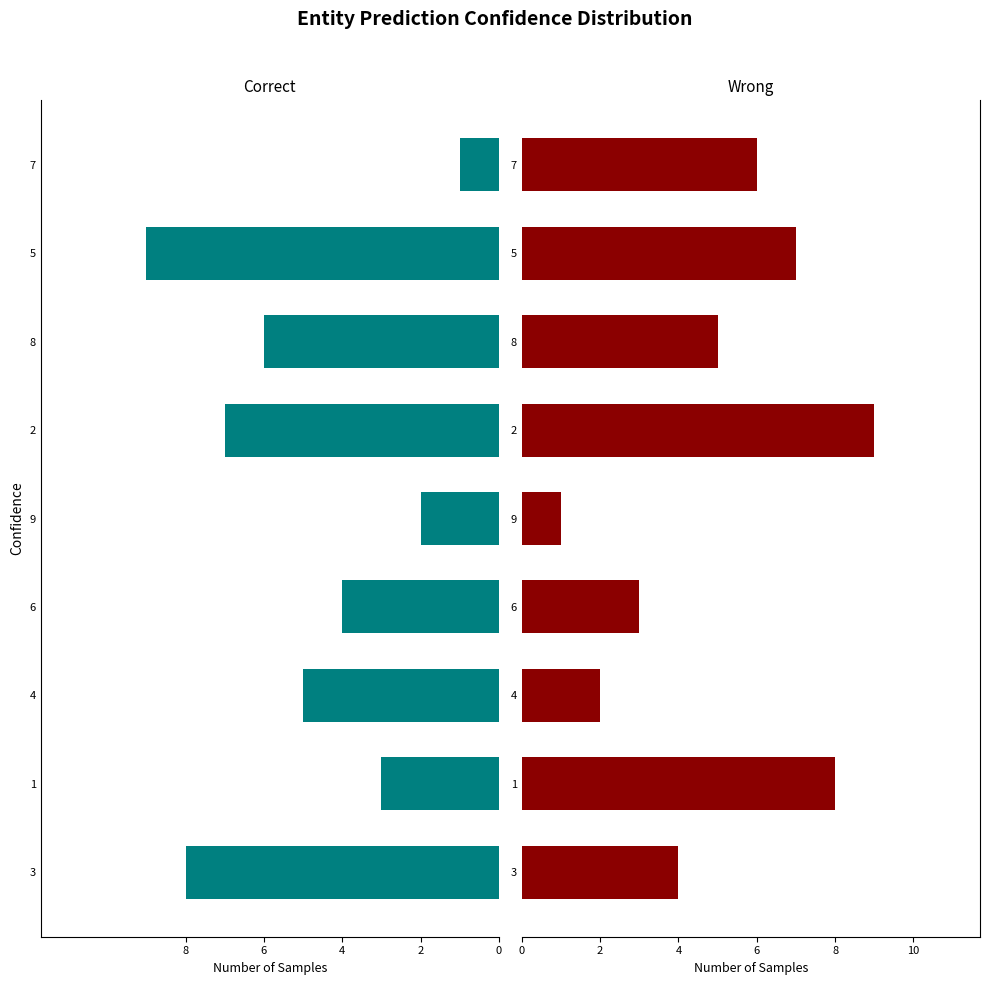

What is the difference between the maximum and minimum values in the Correct series?

8